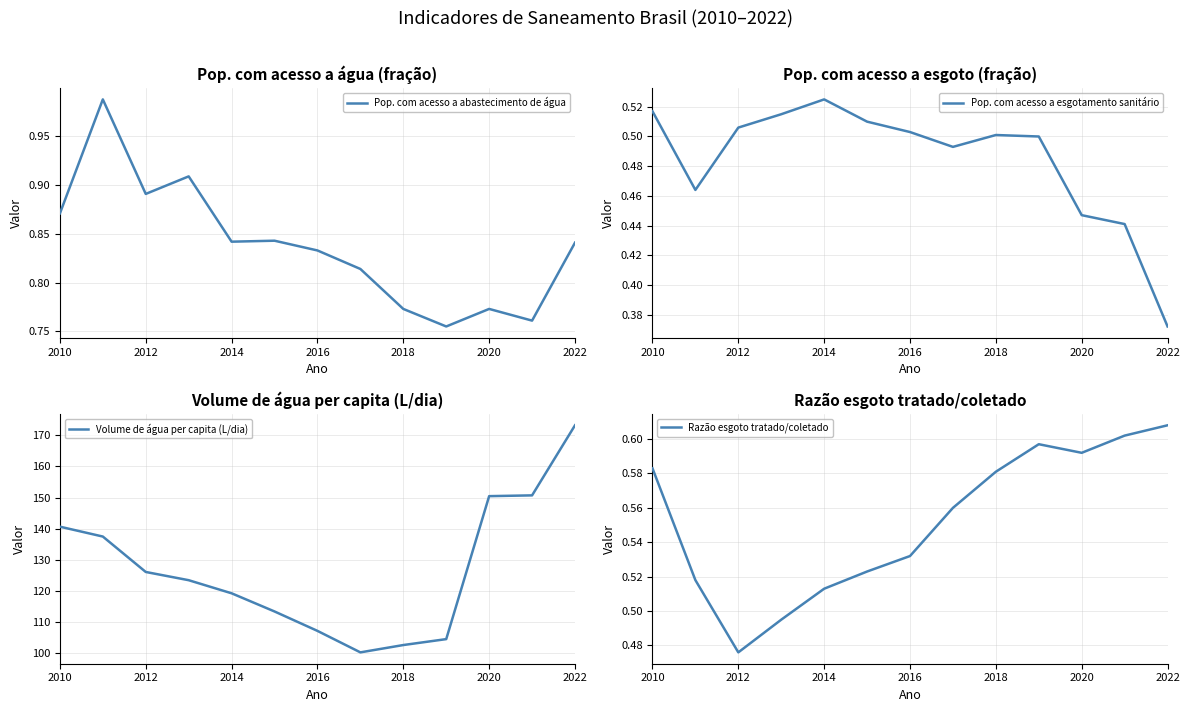

Where is Pop. com acesso a esgotamento sanitário nearest to the value 0?

2022